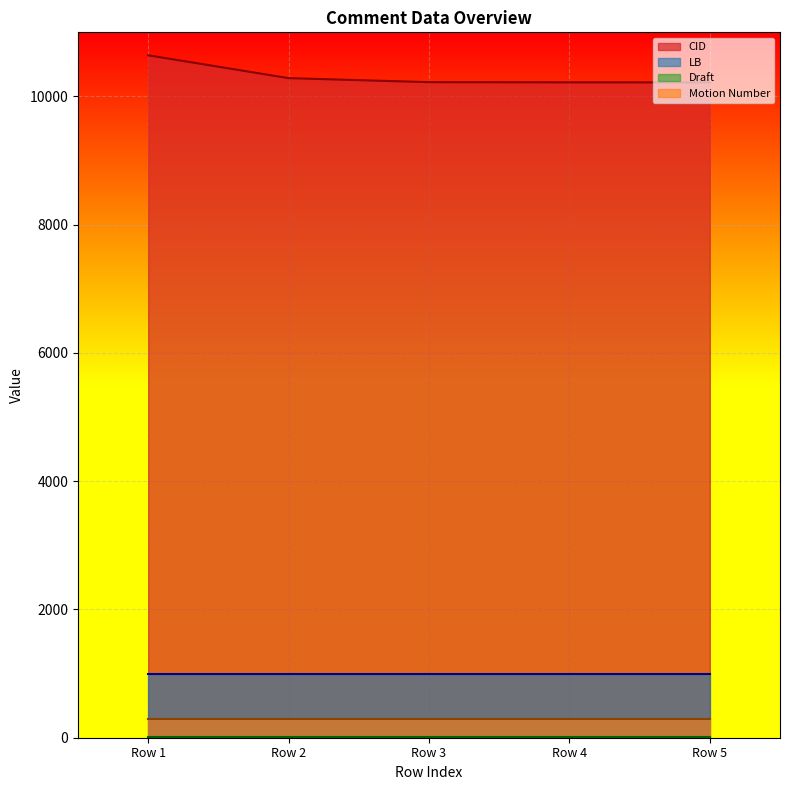

What is the value of the Draft point at the 5th from the left?

6